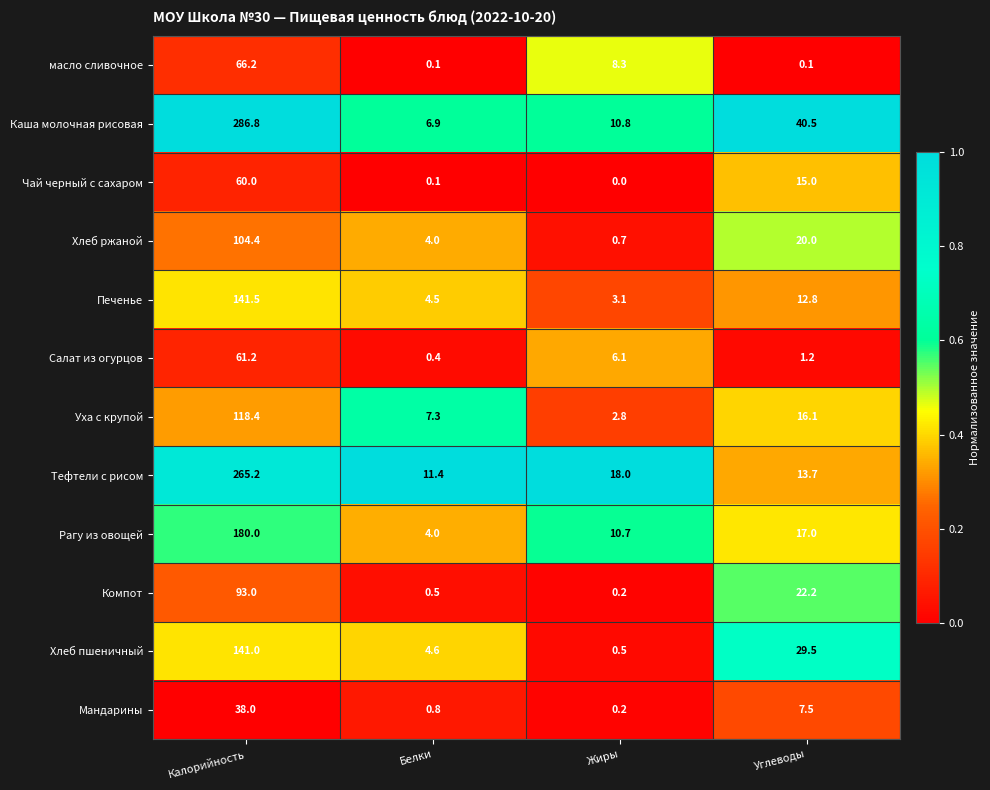

True or false: Тефтели с рисом has a value of 18.0 at Жиры.

True